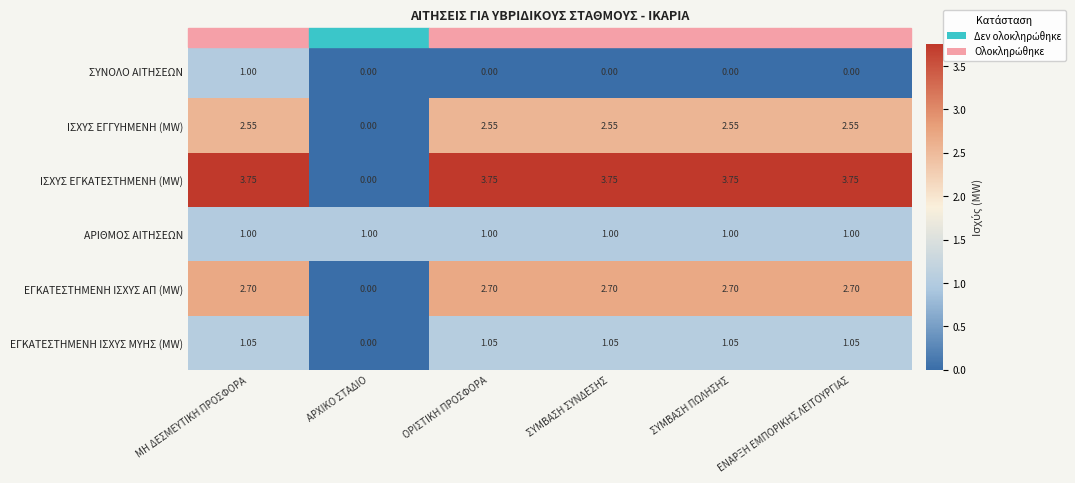

At which label does ΕΓΚΑΤΕΣΤΗΜΕΝΗ ΙΣΧΥΣ ΜΥΗΣ (MW) first exceed 1?

ΜΗ ΔΕΣΜΕΥΤΙΚΗ ΠΡΟΣΦΟΡΑ